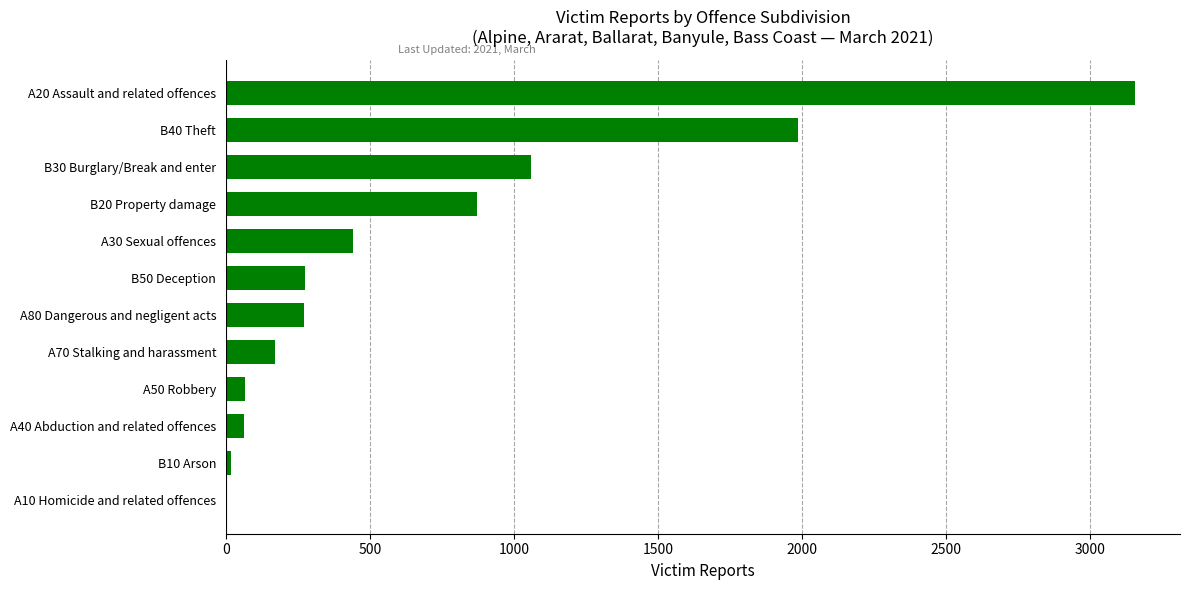

How many distinct data groups are displayed?

1